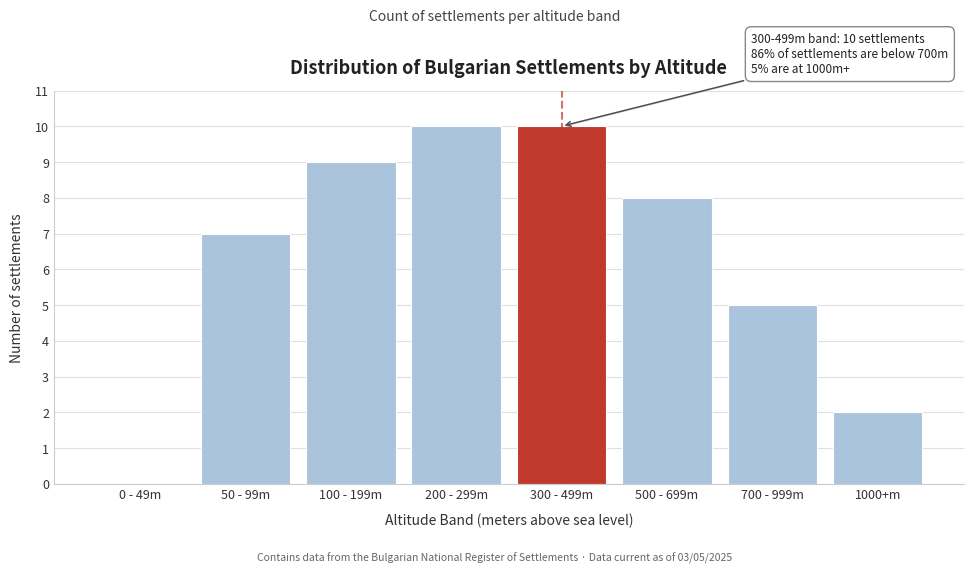

Reading left to right, extract all data points from this chart.

0 - 49m=0	50 - 99m=7	100 - 199m=9	200 - 299m=10	300 - 499m=10	500 - 699m=8	700 - 999m=5	1000+m=2